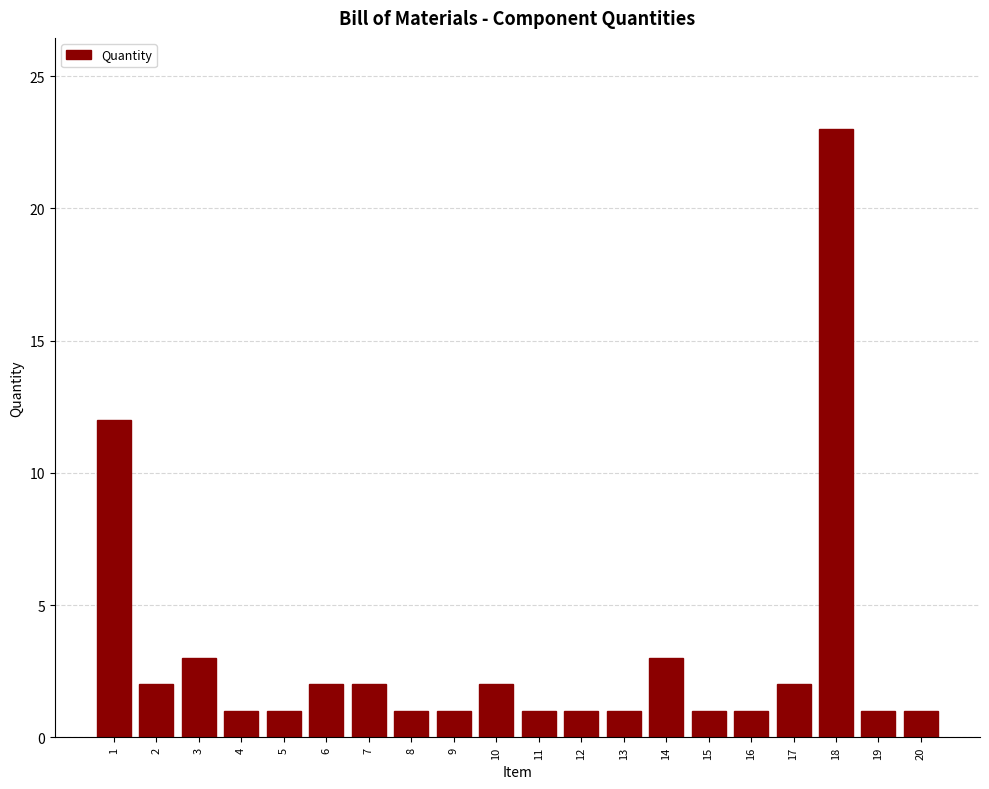

Reading right to left, extract all data points from this chart.

1	1	23	2	1	1	3	1	1	1	2	1	1	2	2	1	1	3	2	12